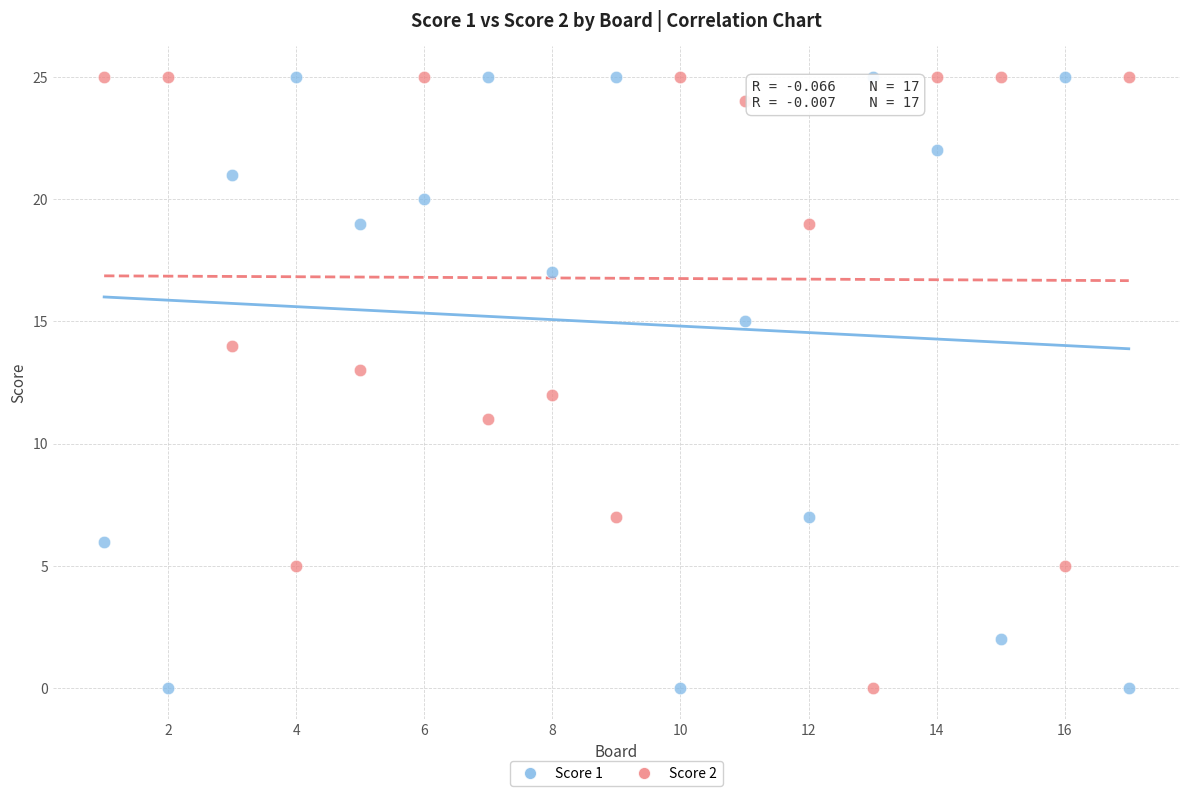

Across all data points, what is the range of X values (max minus min)?

16